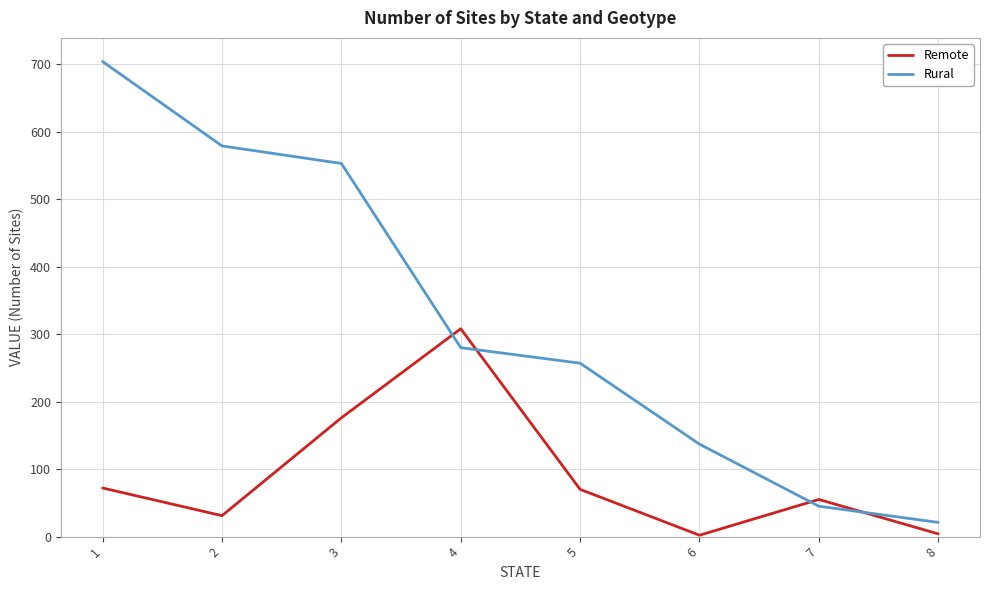

What is the minimum value for Rural?

21